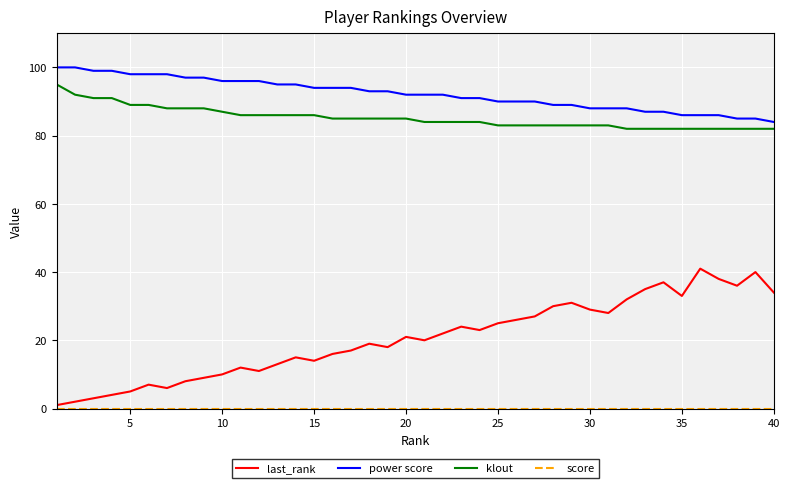

Which series has the widest spread of values?

last_rank